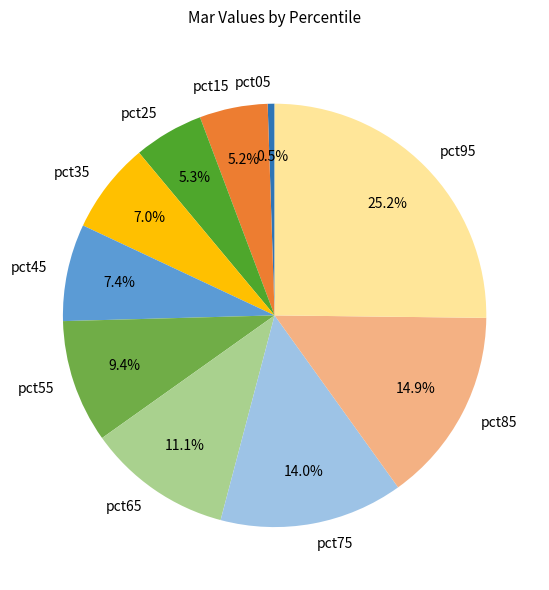

What percentage is NOT represented by pct25?

94.7%